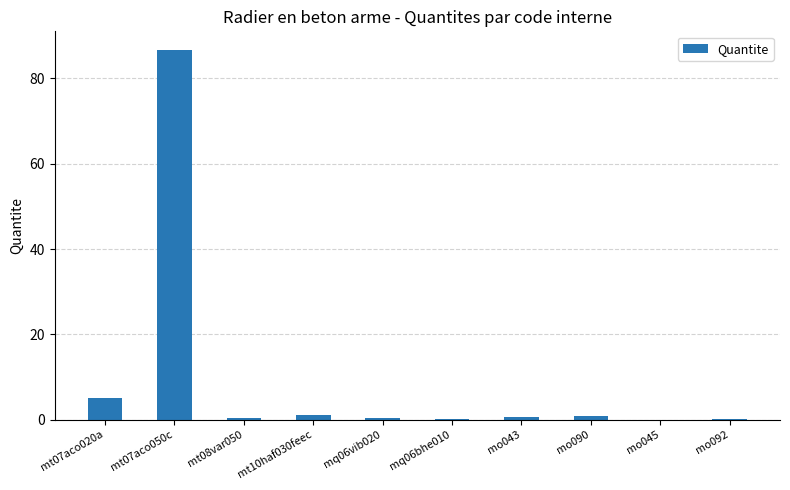

What is the sum of all values?

95.4